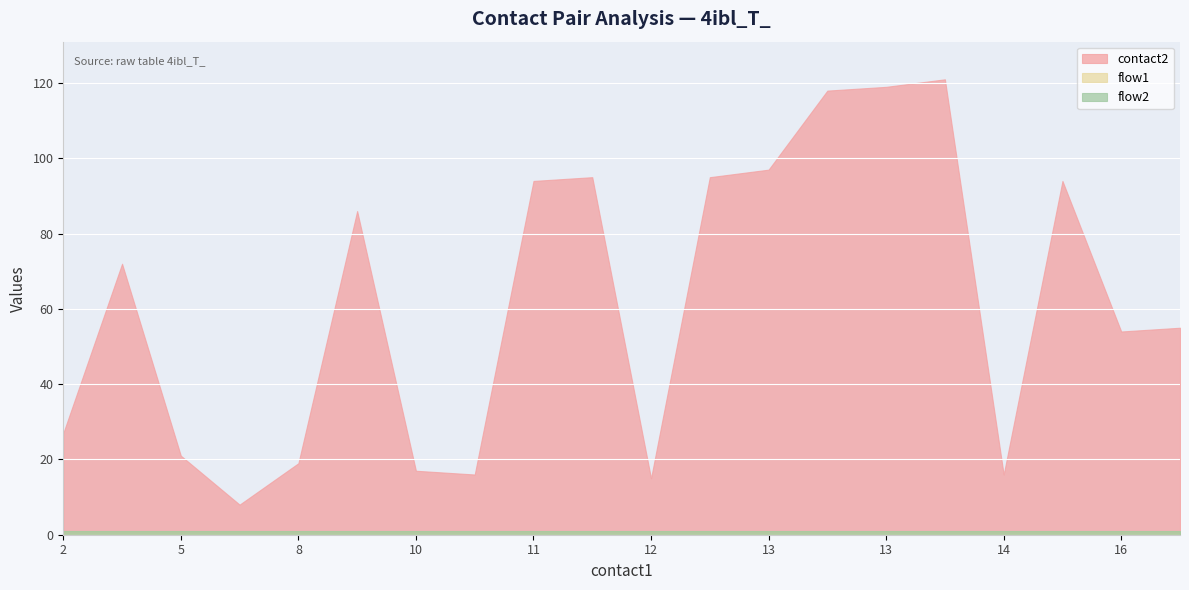

True or false: flow1 and contact2 intersect in this chart.

False